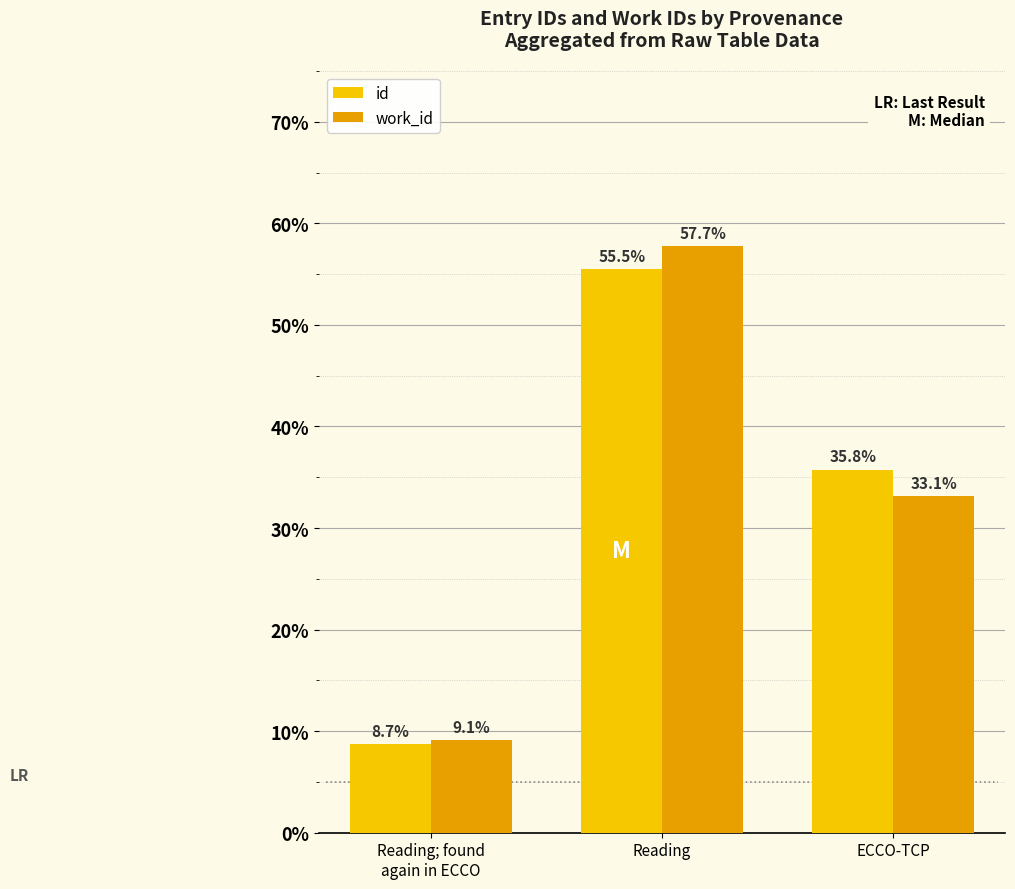

Which category has the highest value in the id series?

Reading